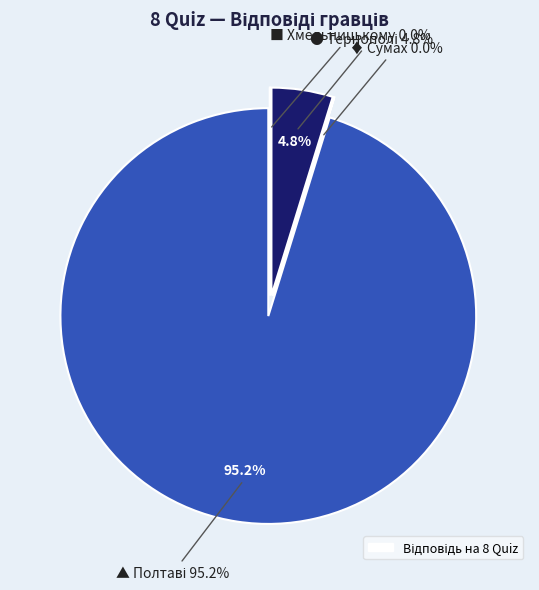

To the nearest percent, what is the difference between the ● Тернополі and ♦ Сумах slice percentages?

5%